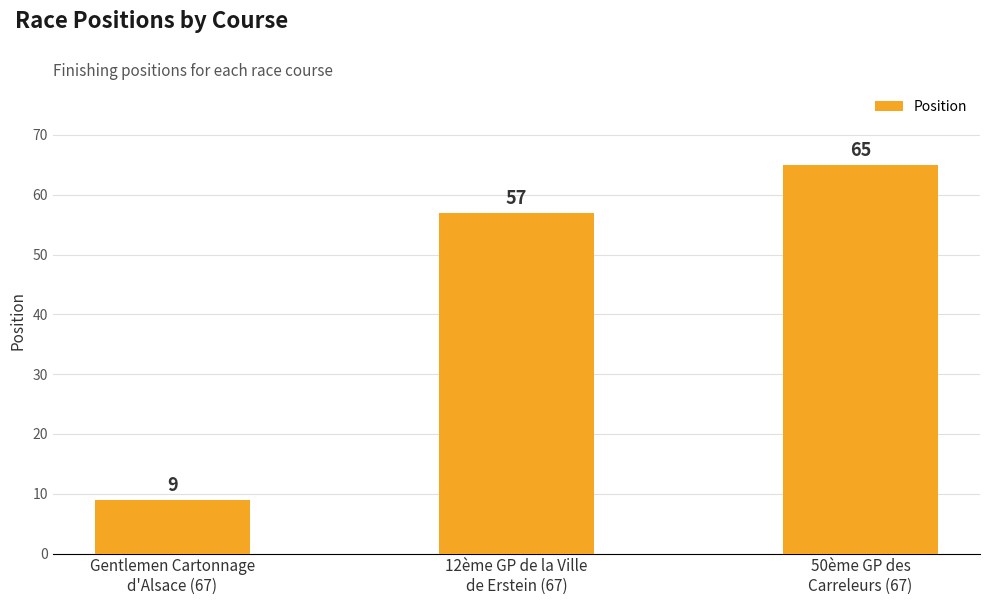

The chart shows a value of 4 at Gentlemen Cartonnage
d'Alsace (67). True or false?

False